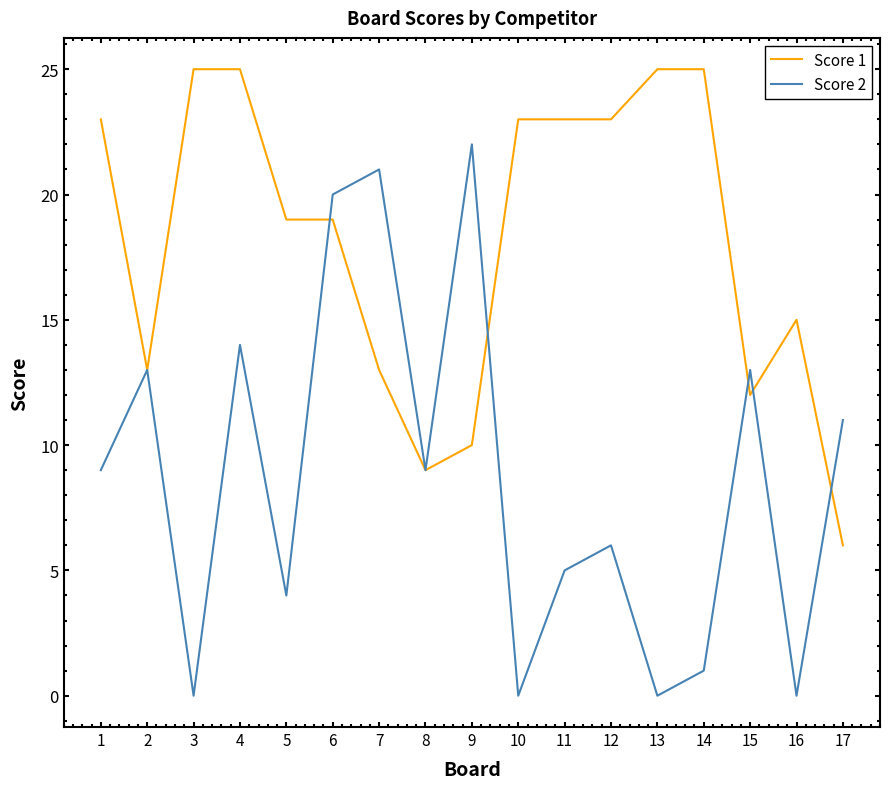

The Score 1 series shows 19 at 5. True or false?

True